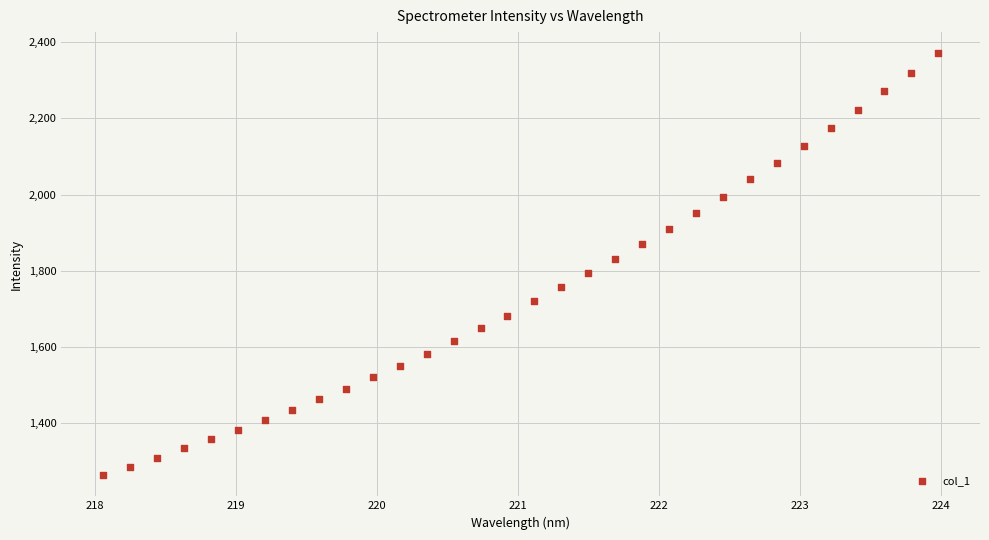

What is the range of Y values (max minus min)?

1106.8